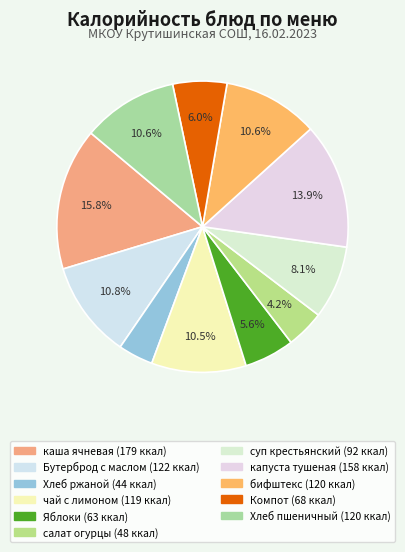

Which slice is the largest?

каша ячневая